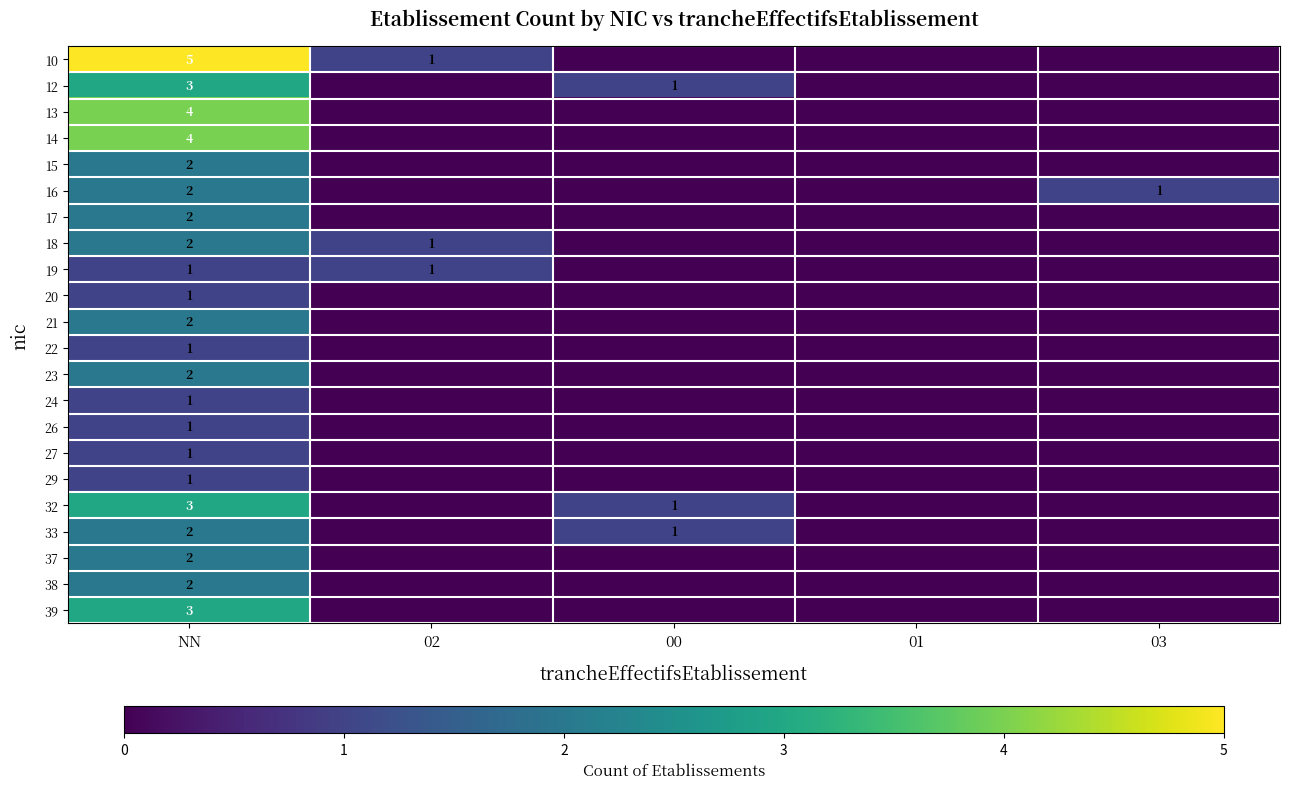

What is the total value across all series at 03?

1